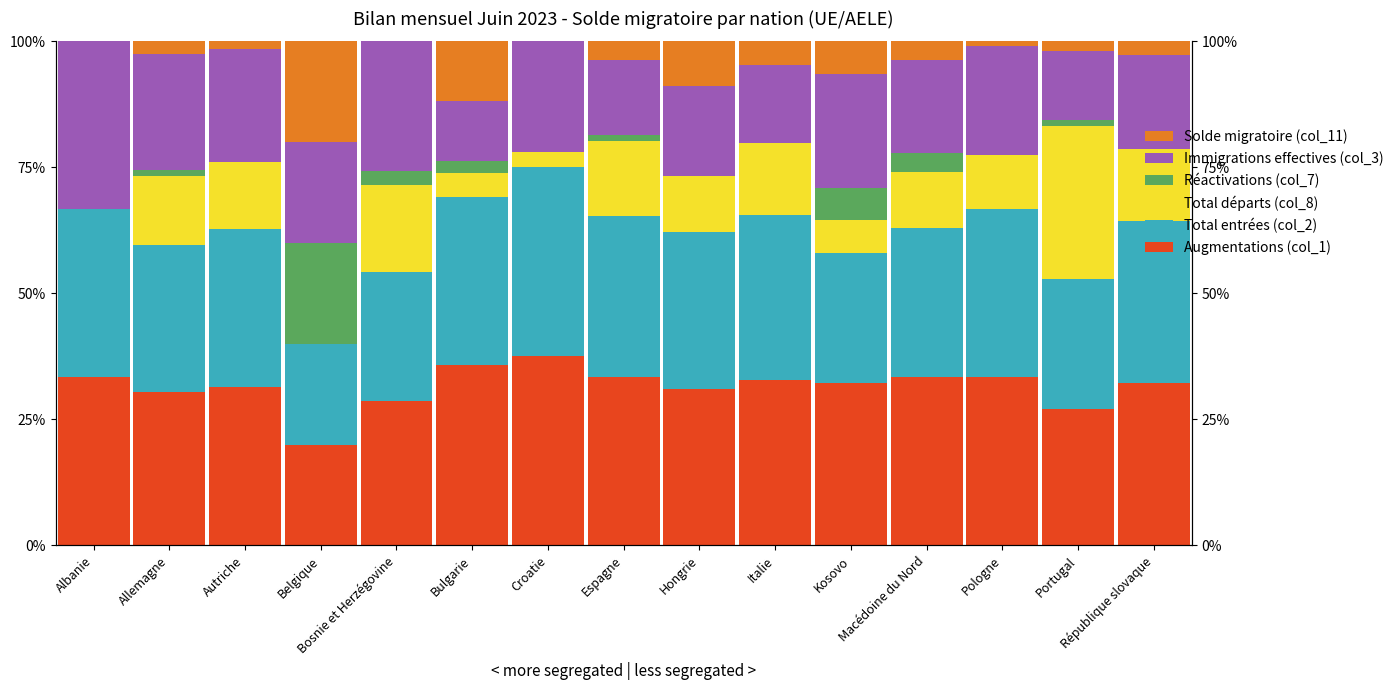

Where is Total entrées (col_2) nearest to the value 0?

Belgique